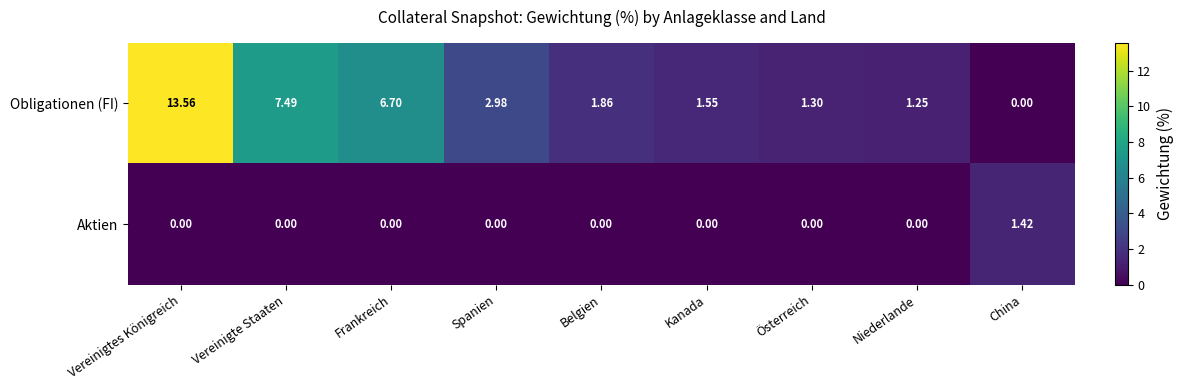

At which label does Obligationen (FI) reach its minimum?

China